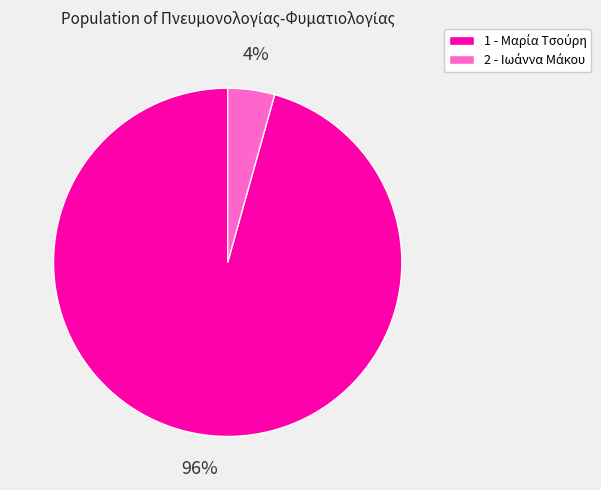

Count the number of slices in the pie.

2